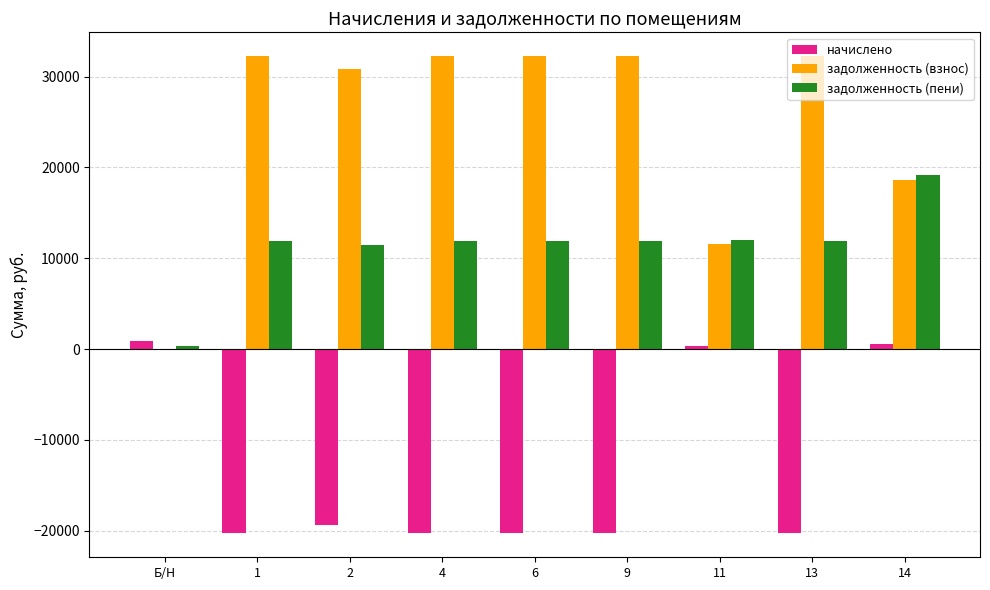

What is the maximum value for задолженность (взнос)?

32238.0